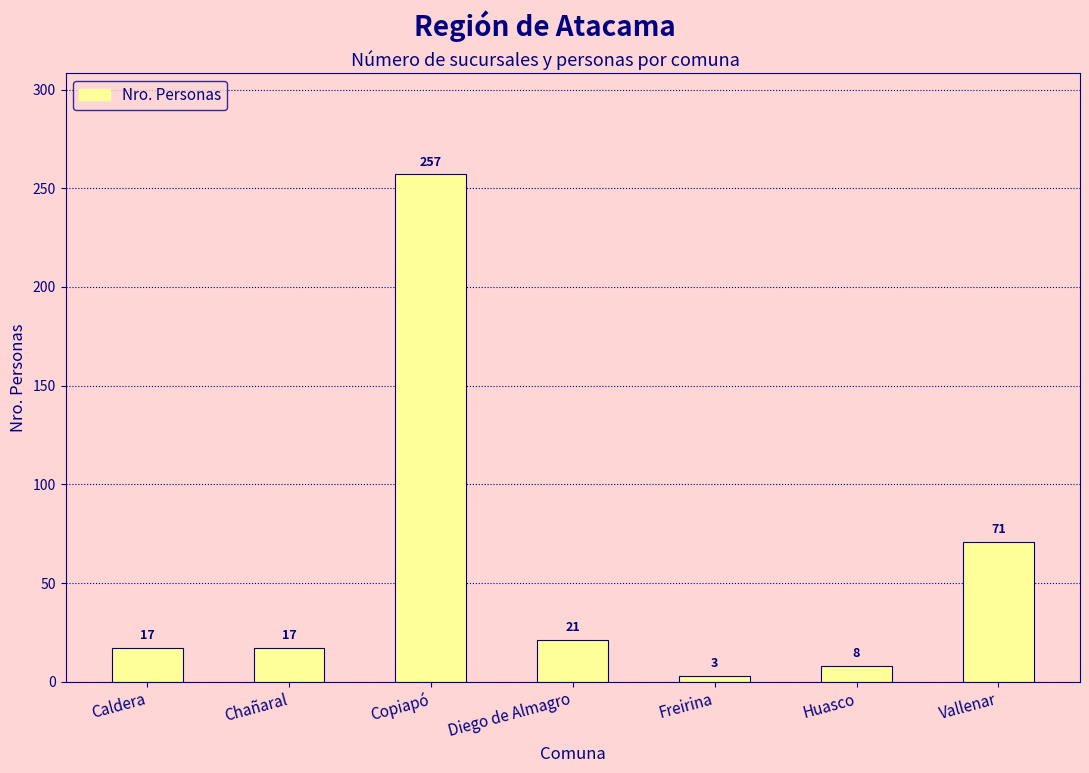

Where is the data nearest to the value 130?

Vallenar